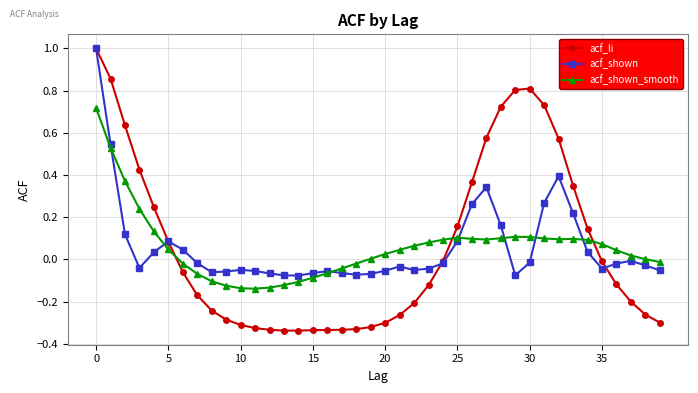

Which series has the widest spread of values?

acf_li